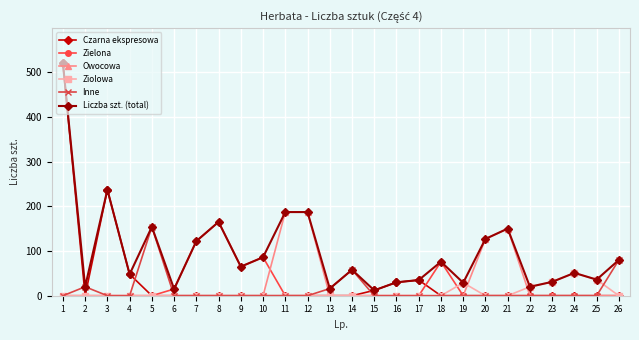

The value of Czarna ekspresowa at 17 is 35. True or false?

True